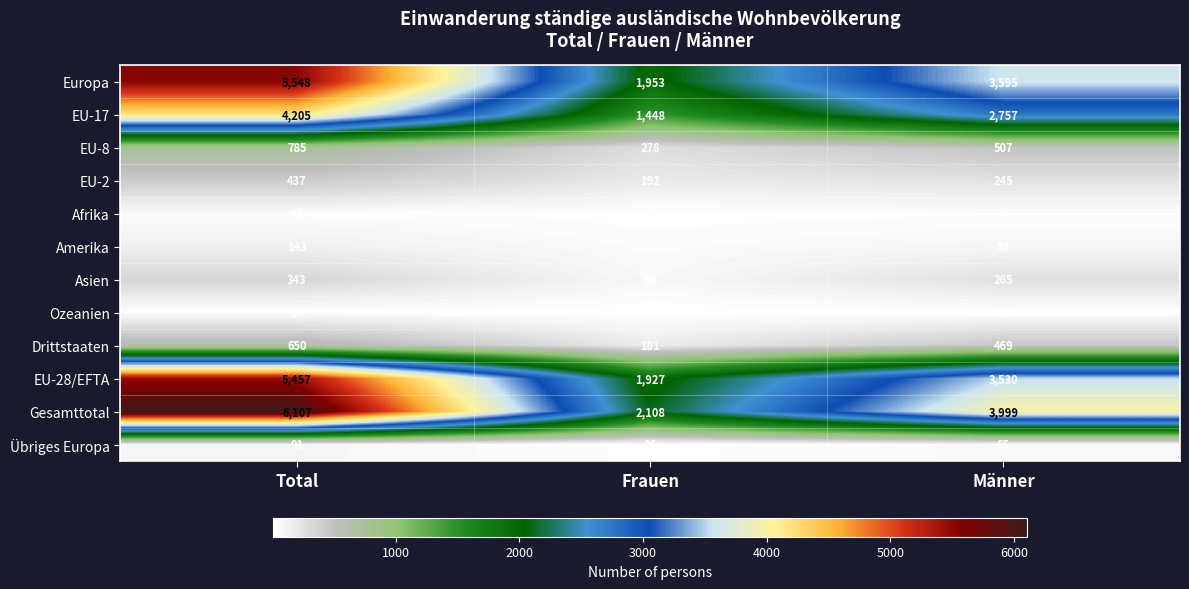

Which series changed the most between Frauen and Männer?

Gesamttotal